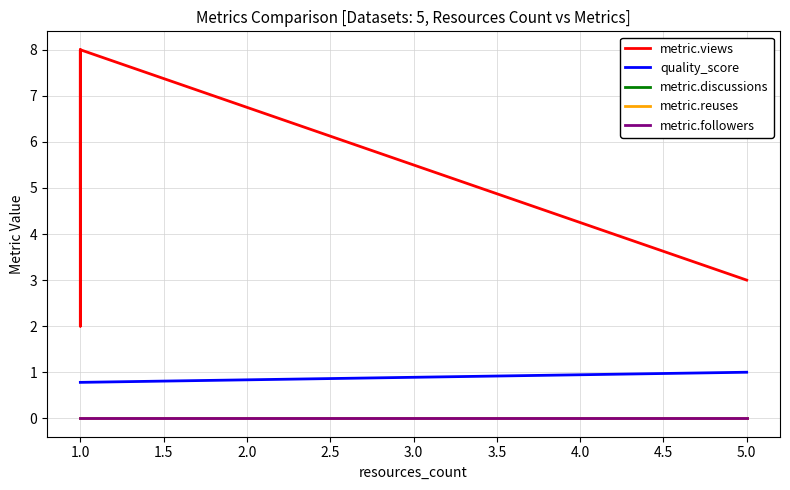

Rank the series by their maximum value, from lowest to highest.

metric.discussions, metric.reuses, metric.followers, quality_score, metric.views